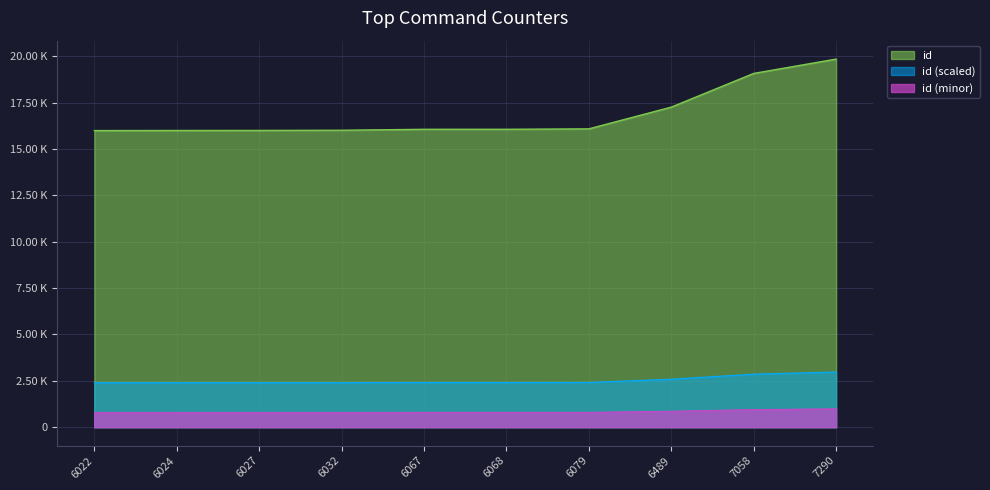

List the labels in order of value, largest first.

7290, 7058, 6489, 6079, 6068, 6067, 6032, 6027, 6024, 6022